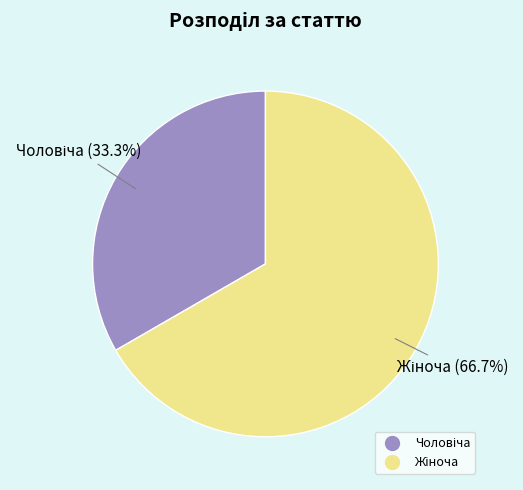

Is there a majority slice in this chart?

Yes